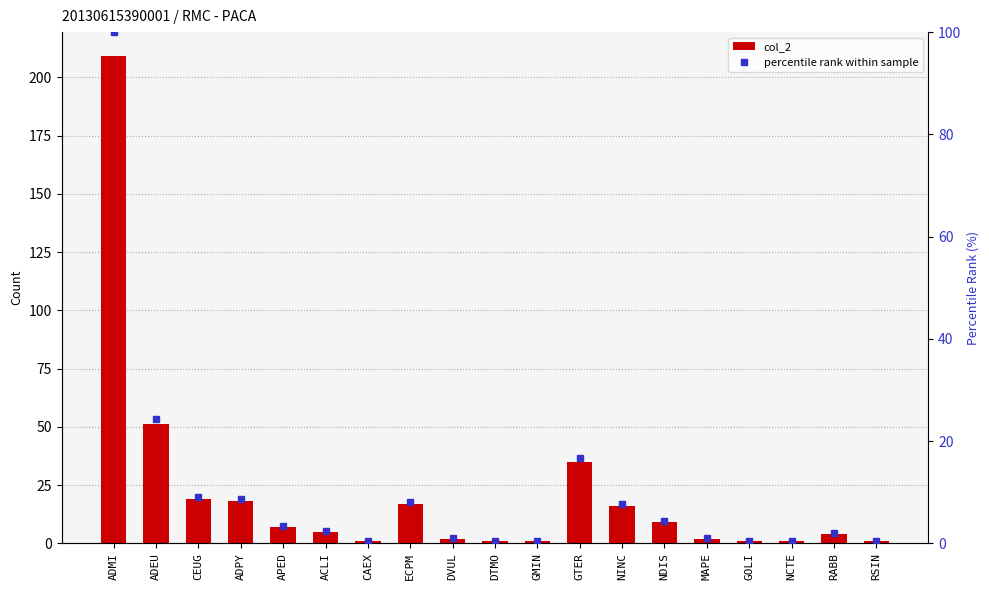

What is the difference between the col_2 values at ACLI and ADPY?

13.0